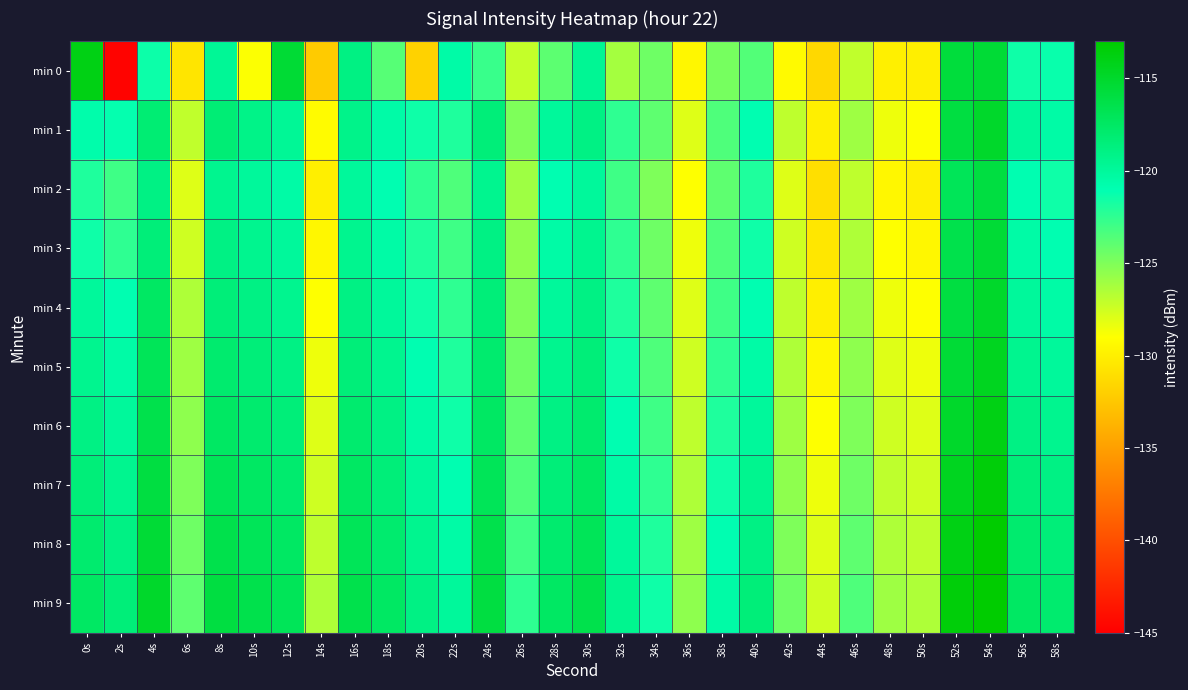

At how many categories does at least one series exceed -117?

10